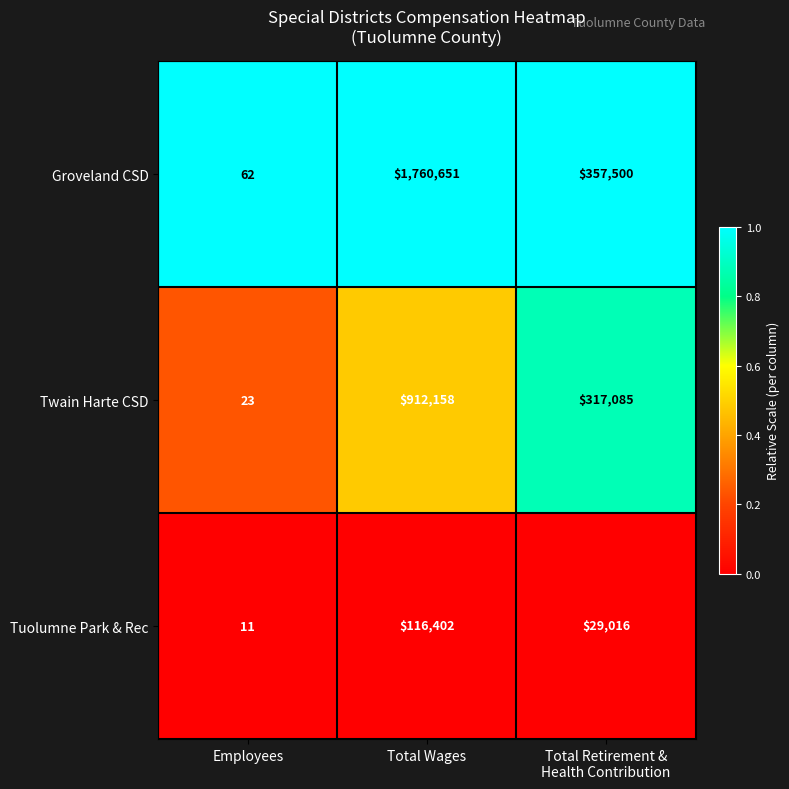

Which series has the largest range (max minus min)?

Groveland CSD